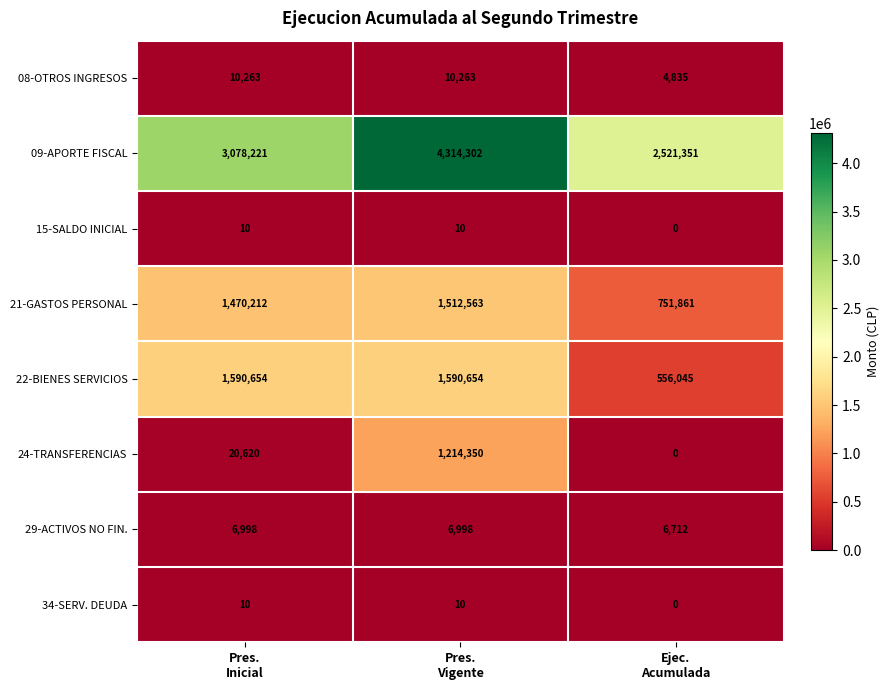

What is the maximum value for 21-GASTOS PERSONAL?

1512563